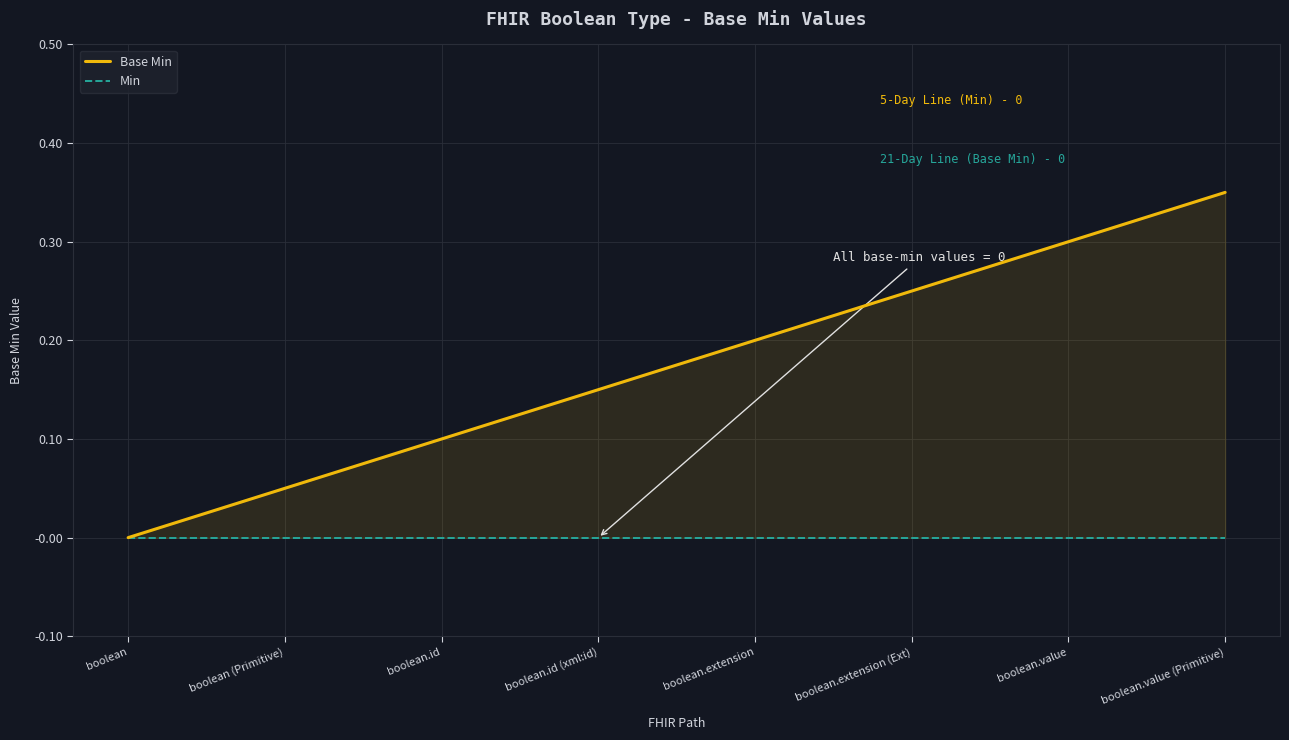

True or false: Base Min has a value of 0.2 at boolean.

False